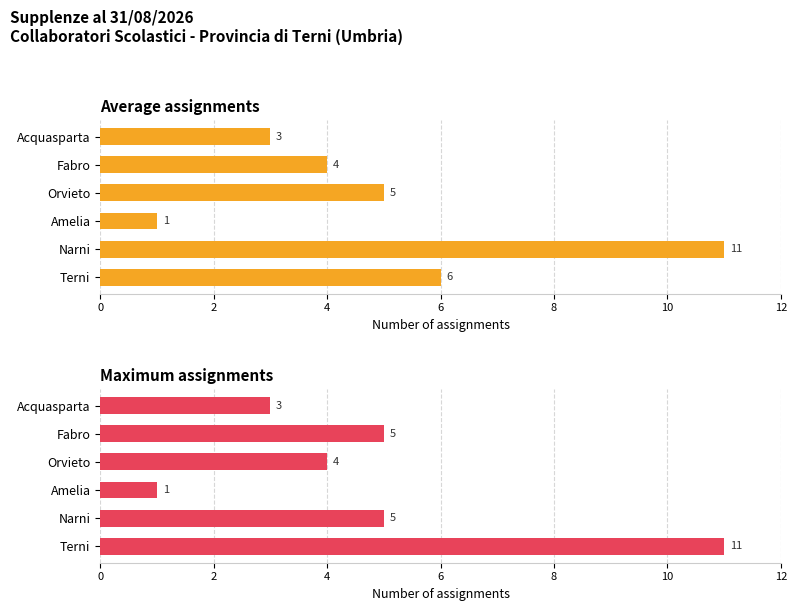

What is the approximate value of Average assignments at Orvieto, to the nearest 5?

5